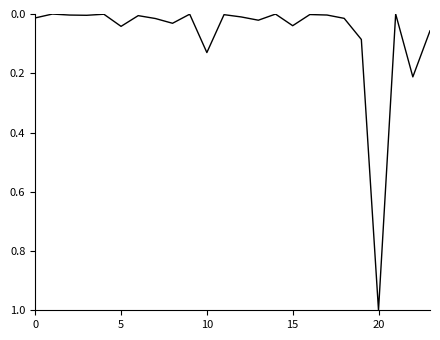

What is the difference between the maximum and minimum values?

1.0